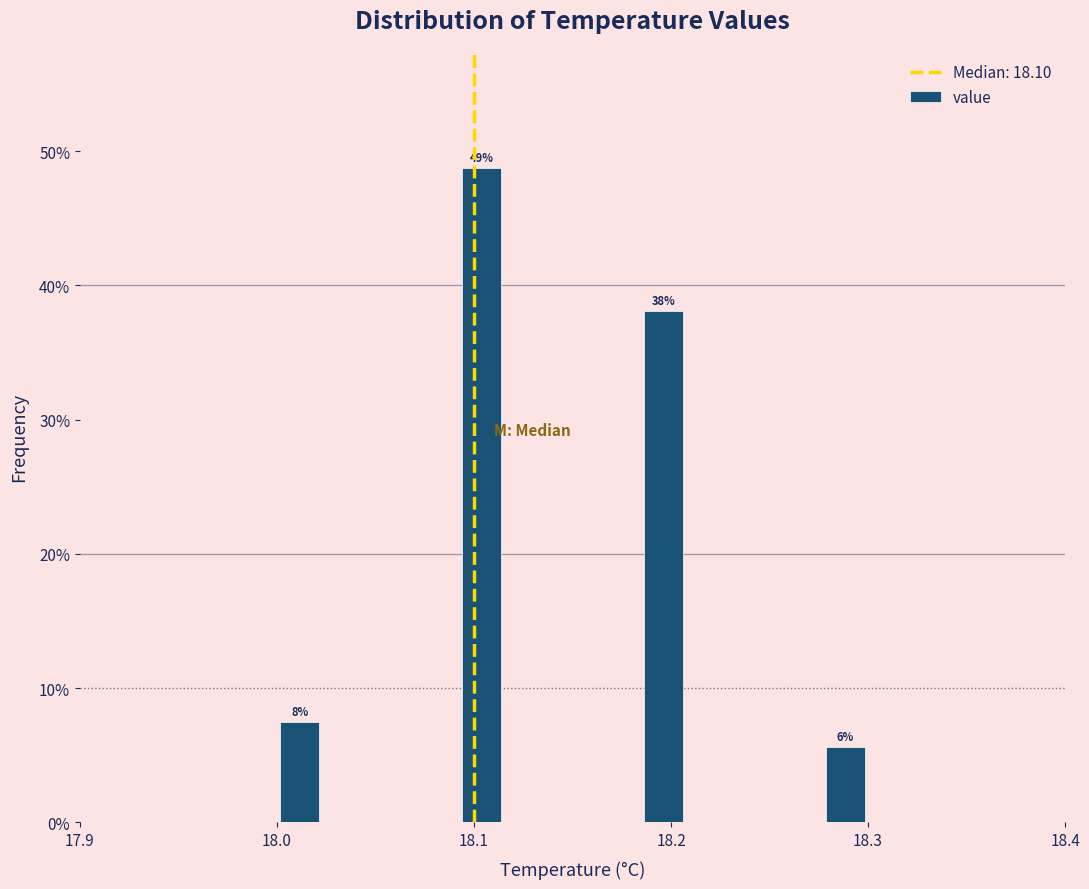

Read against the x-axis, roughly where is the centre of the tallest bar?

18.10